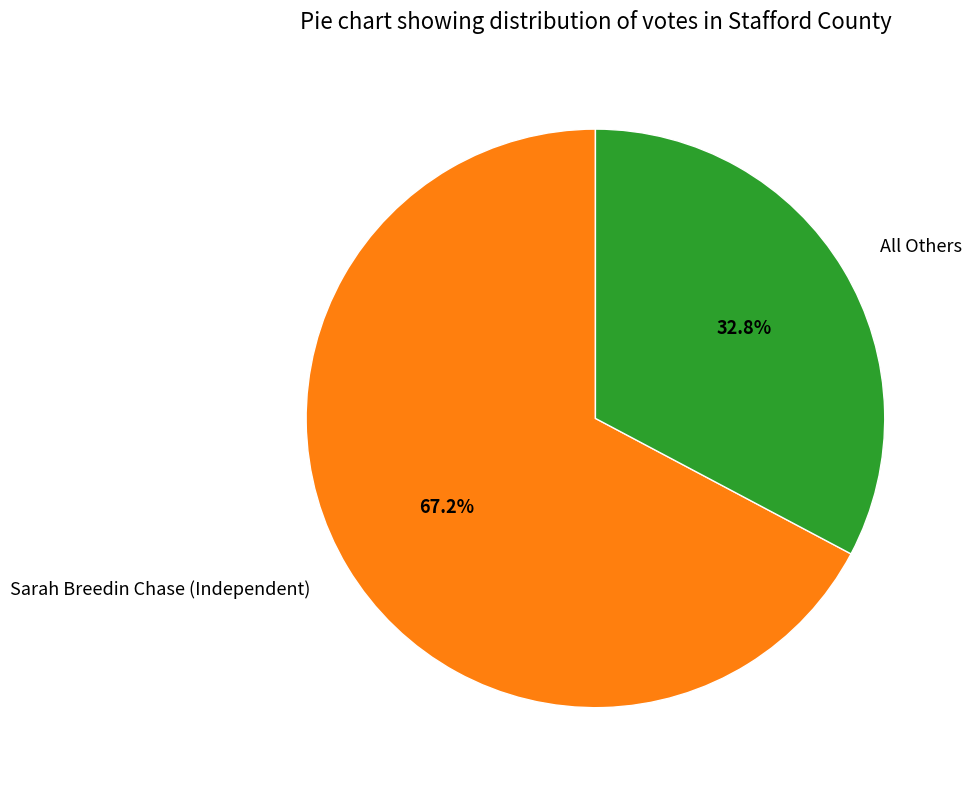

Is there a majority slice in this chart?

Yes